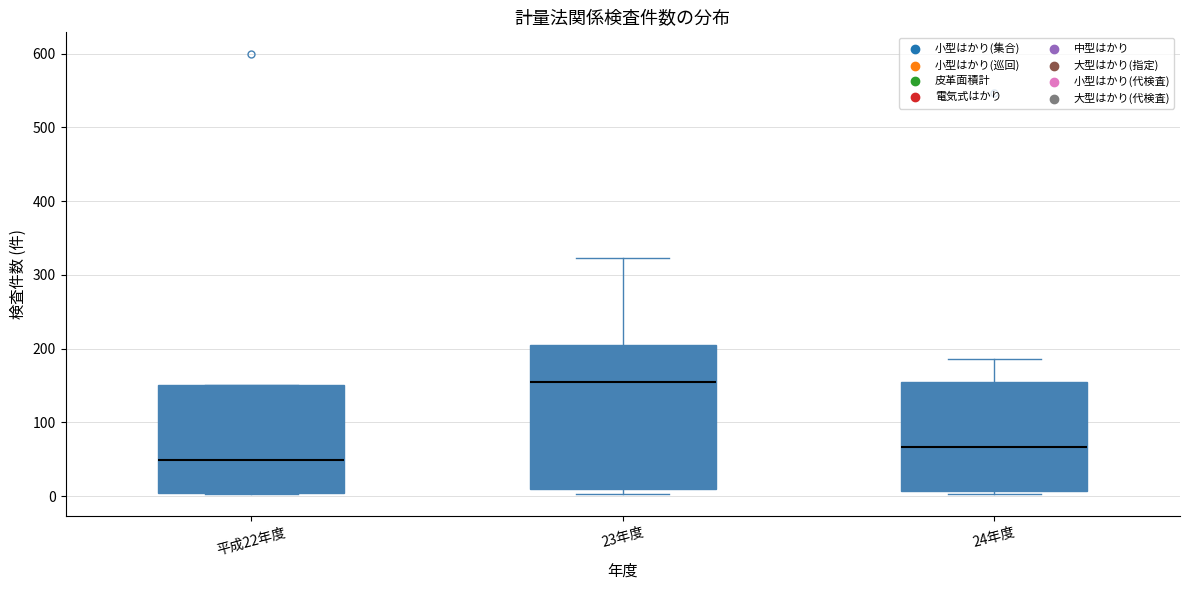

Which box has the lowest median line?

平成22年度